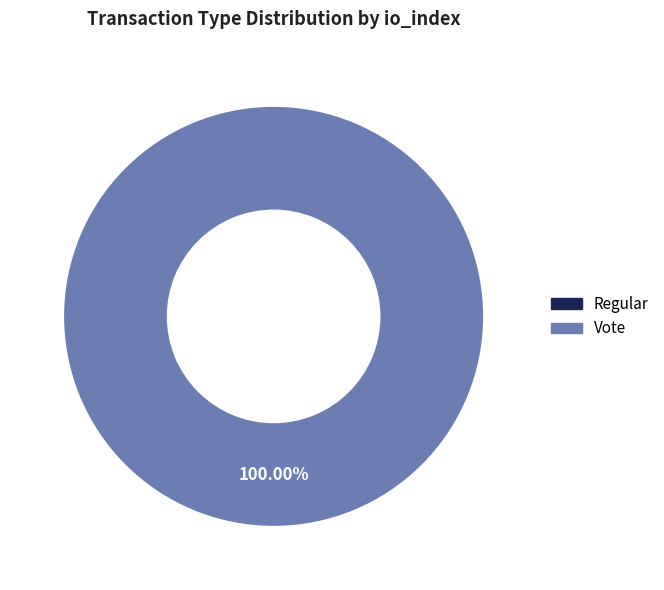

Which has a higher value, Vote or Regular?

Vote